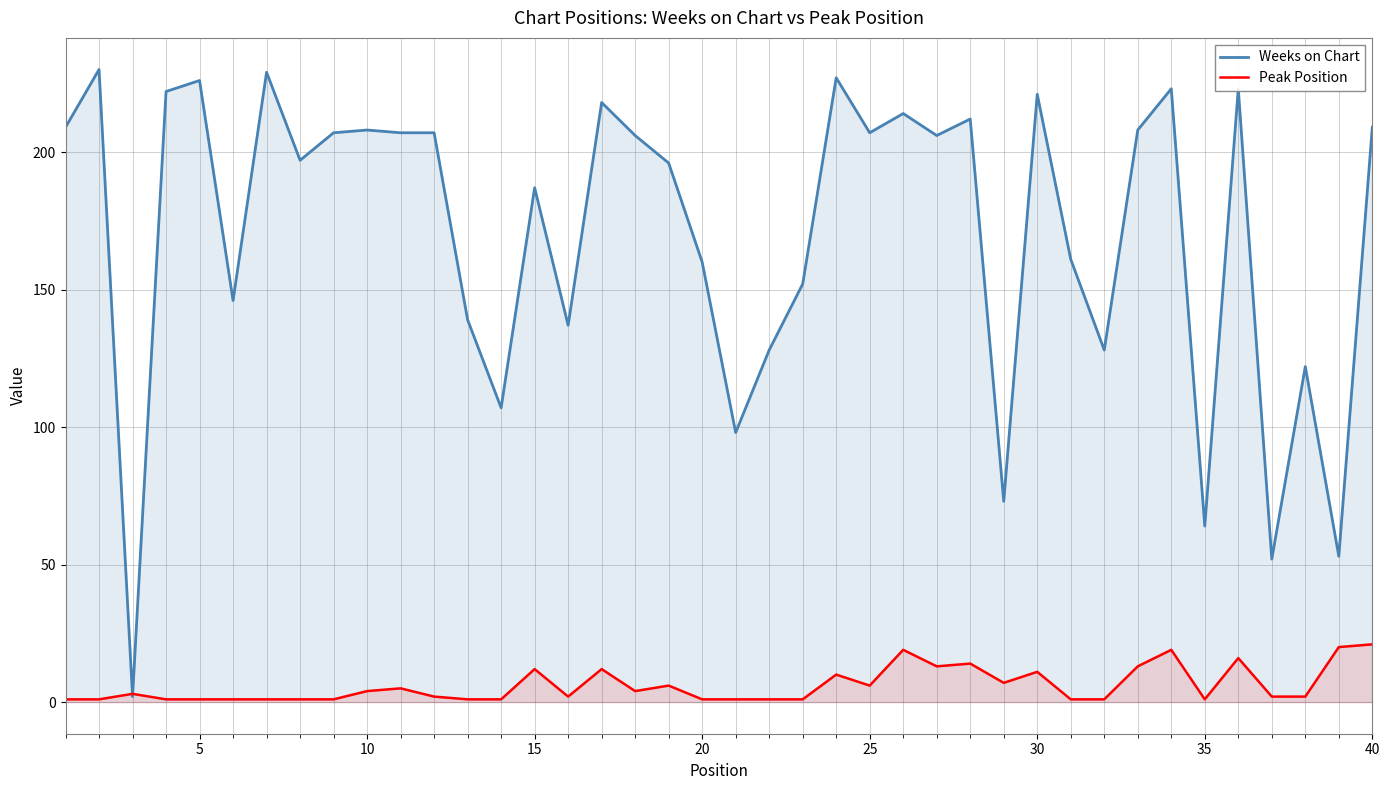

Which series has the widest spread of values?

Weeks on Chart